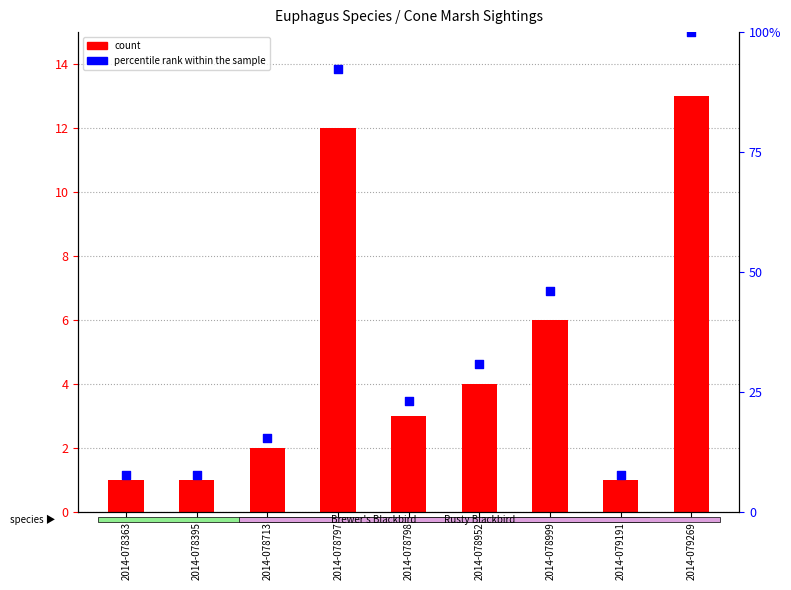

Which series has the largest total across all categories?

count